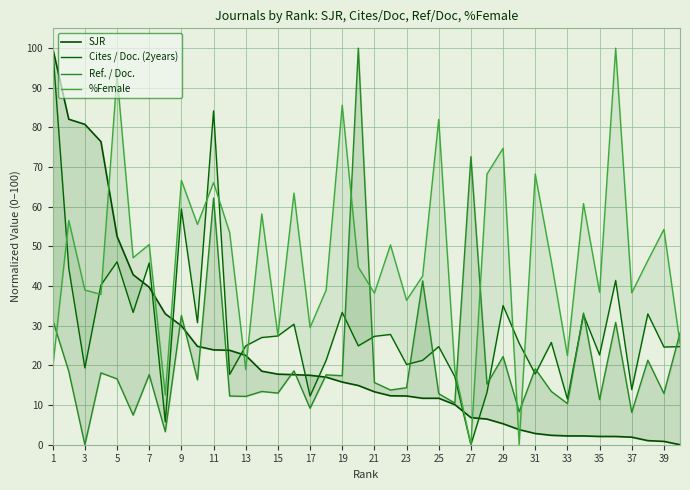

What is the difference between the maximum and minimum values in the Cites / Doc. (2years) series?

100.0